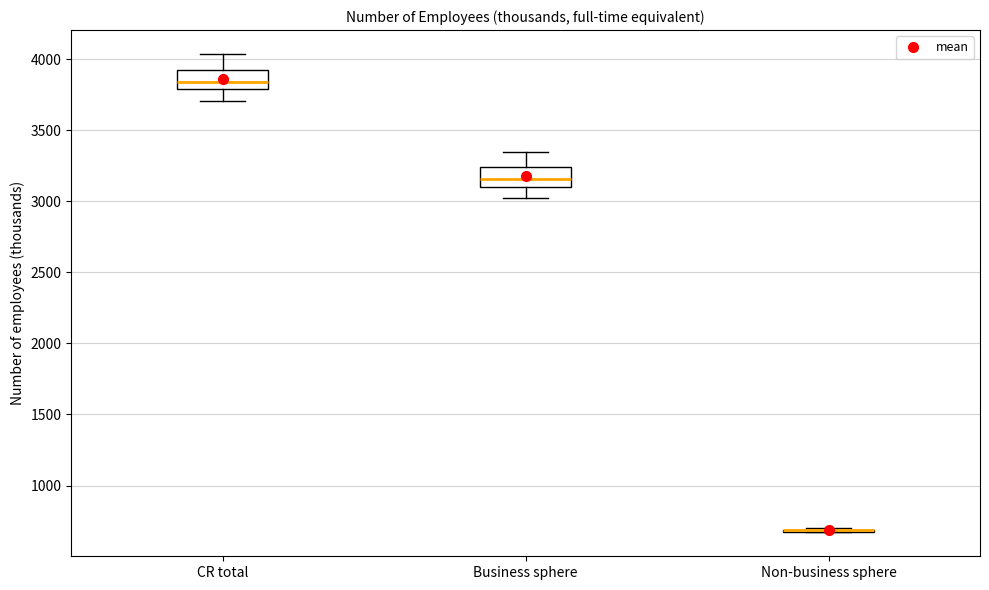

Reading left to right, read every box against the y-axis: the position of its median line, the range the box covers, and the ends of its whiskers. The values are not printed on the chart, so give them approximately, as read against the axis.

CR total: median 3850, box 3800 to 3950, whiskers 3700 to 4050
Business sphere: median 3150, box 3100 to 3250, whiskers 3000 to 3350
Non-business sphere: box collapsed to a line at 700, whiskers 650 to 700